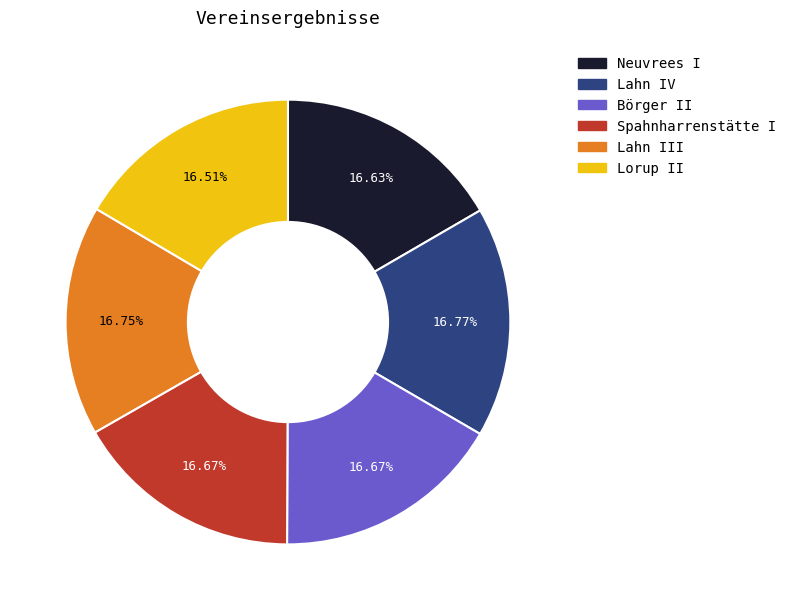

The Börger II slice represents 9% of the pie. True or false?

False